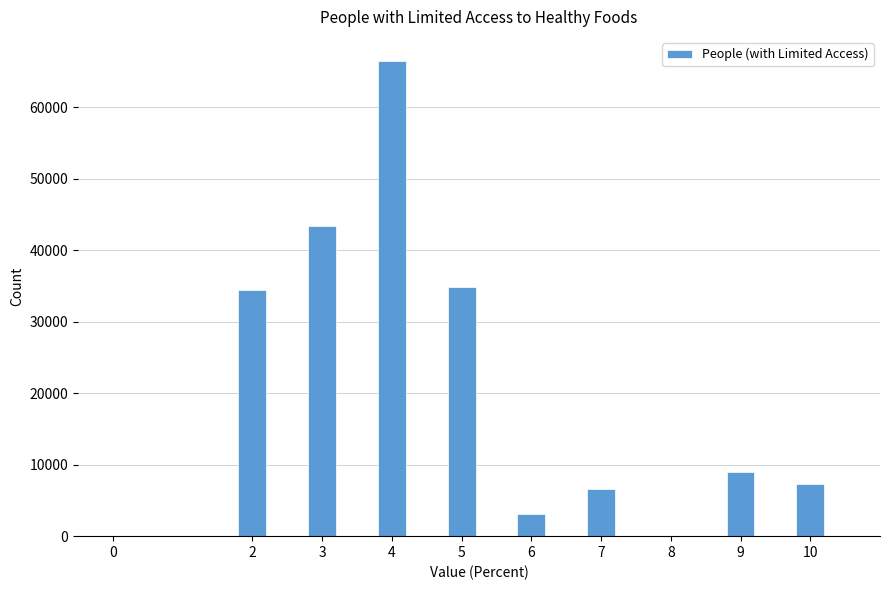

Reading left to right, extract all data points from this chart.

78	34475	43391	66536	34832	3103	6613	8940	7317